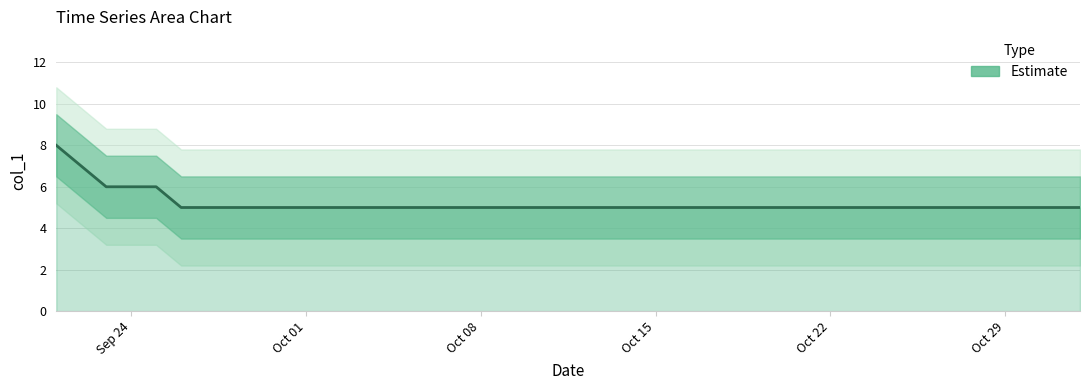

What is the sum of all values?

207